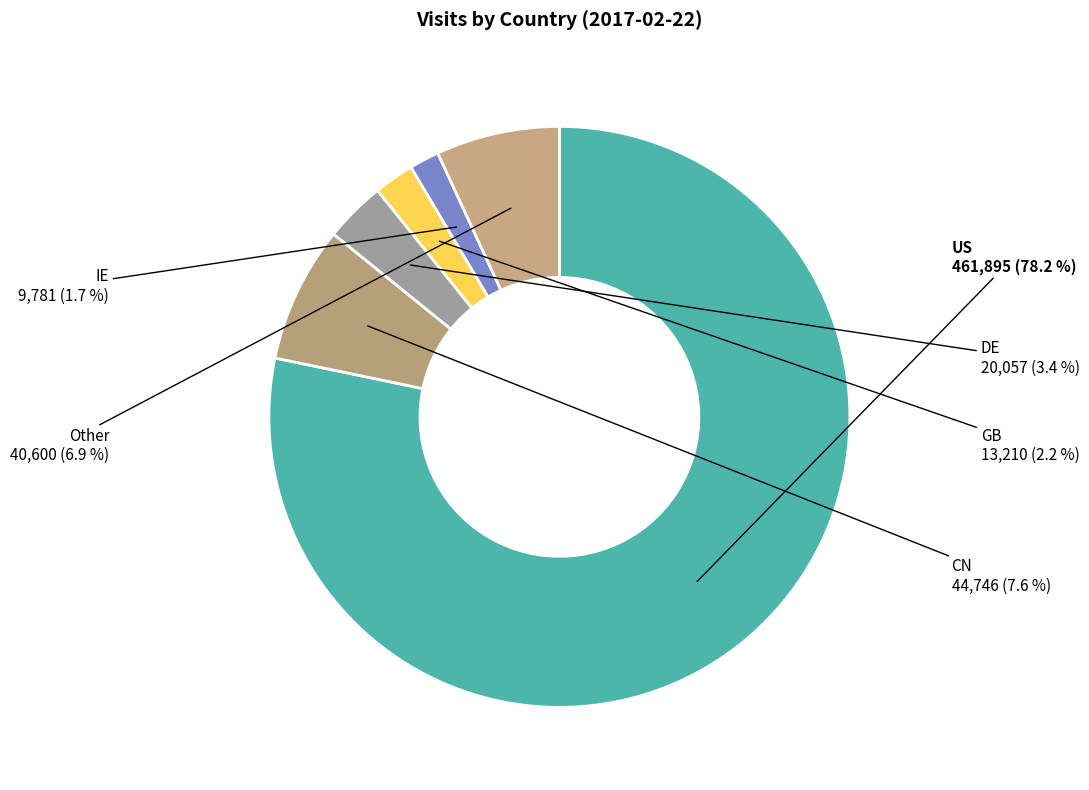

Count the number of slices in the pie.

6